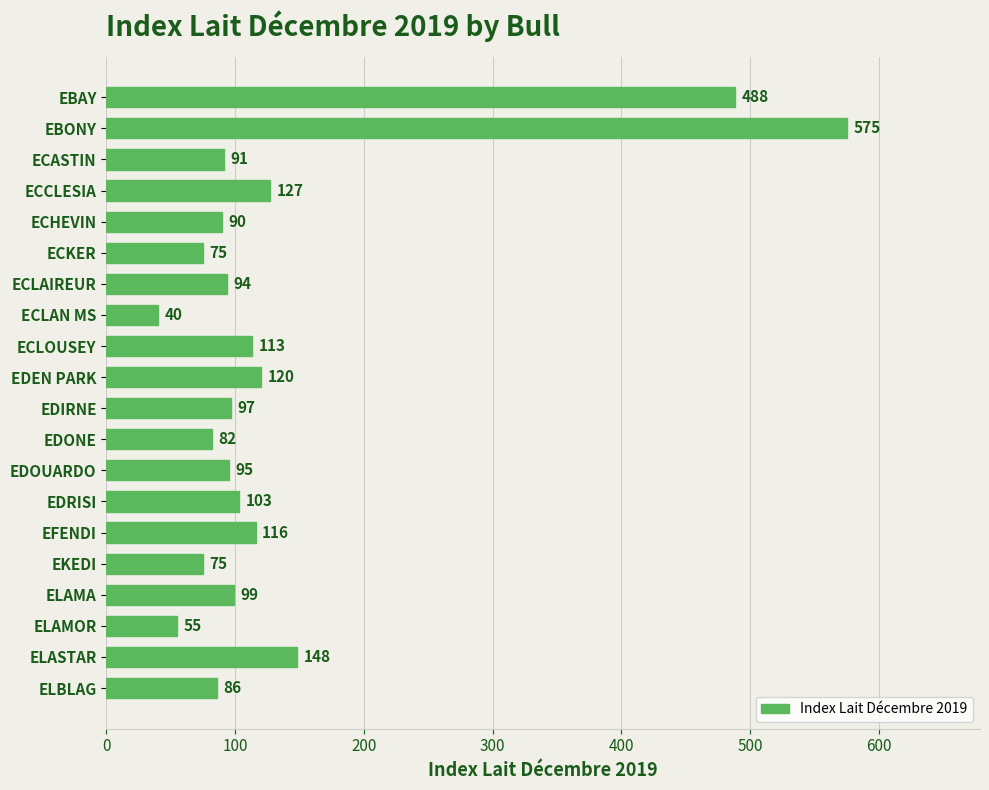

What is the value of the 13th bar from the top?

95